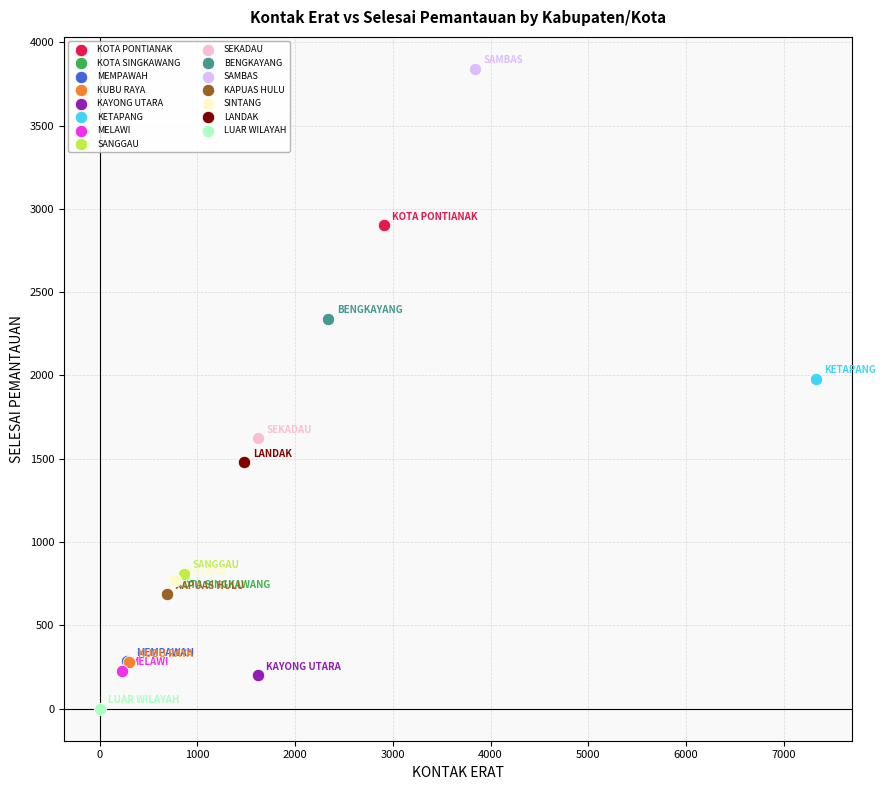

What are all the series names shown in the legend?

KOTA PONTIANAK, KOTA SINGKAWANG, MEMPAWAH, KUBU RAYA, KAYONG UTARA, KETAPANG, MELAWI, SANGGAU, SEKADAU, BENGKAYANG, SAMBAS, KAPUAS HULU, SINTANG, LANDAK, LUAR WILAYAH